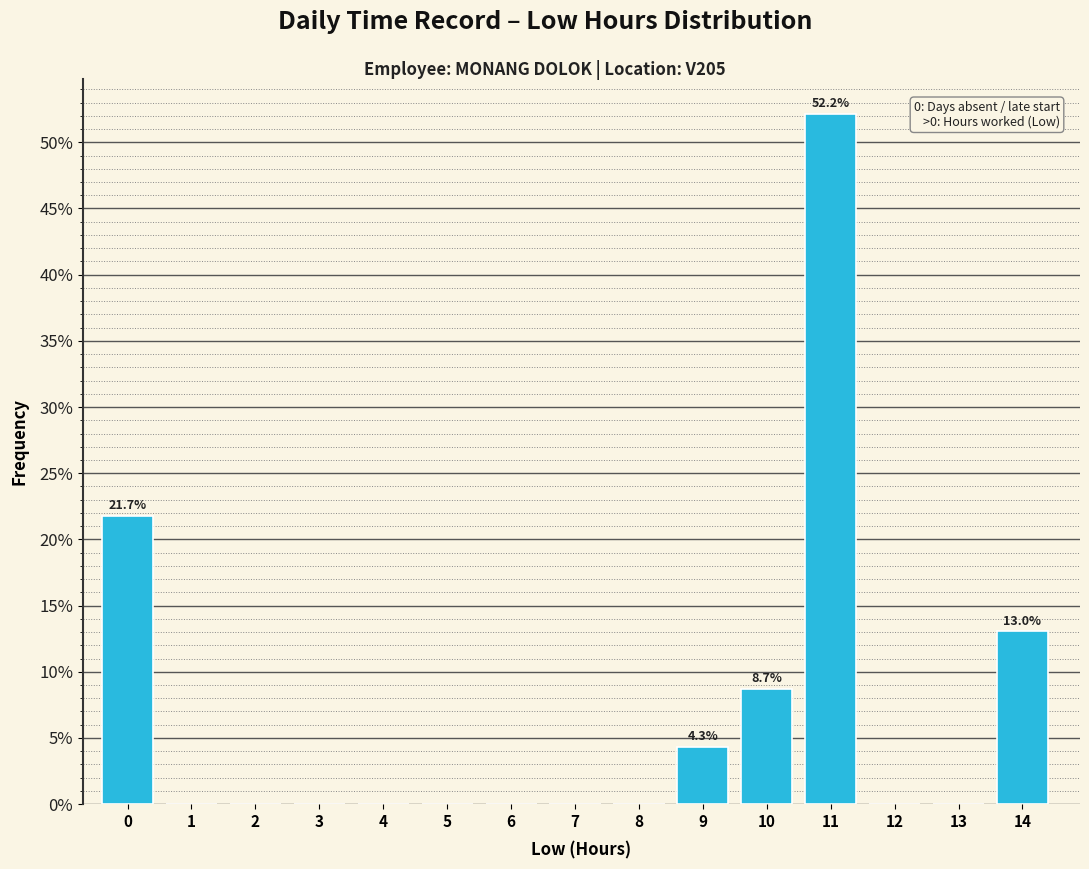

Reading left to right, list all the values displayed in this chart.

0=21.7	1=0.0	2=0.0	3=0.0	4=0.0	5=0.0	6=0.0	7=0.0	8=0.0	9=4.3	10=8.7	11=52.2	12=0.0	13=0.0	14=13.0